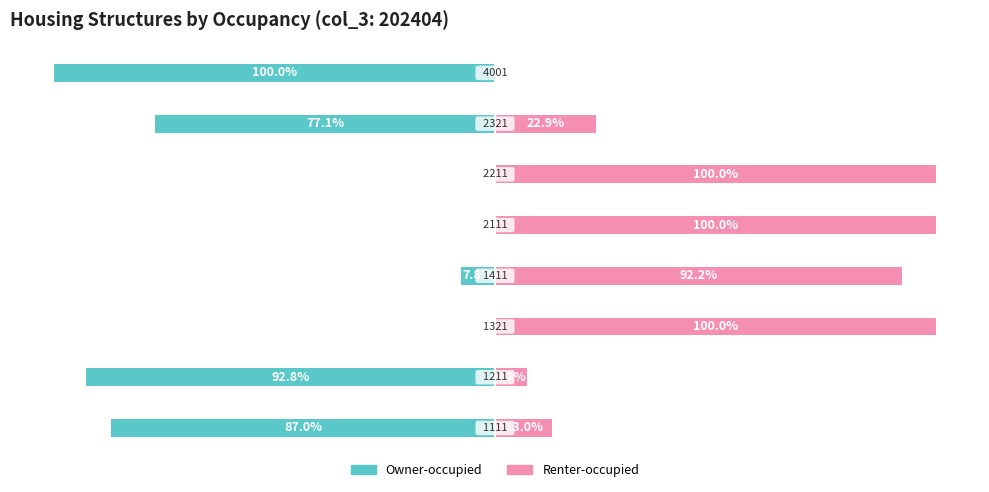

How many values in the Owner-occupied series are below -7?

5